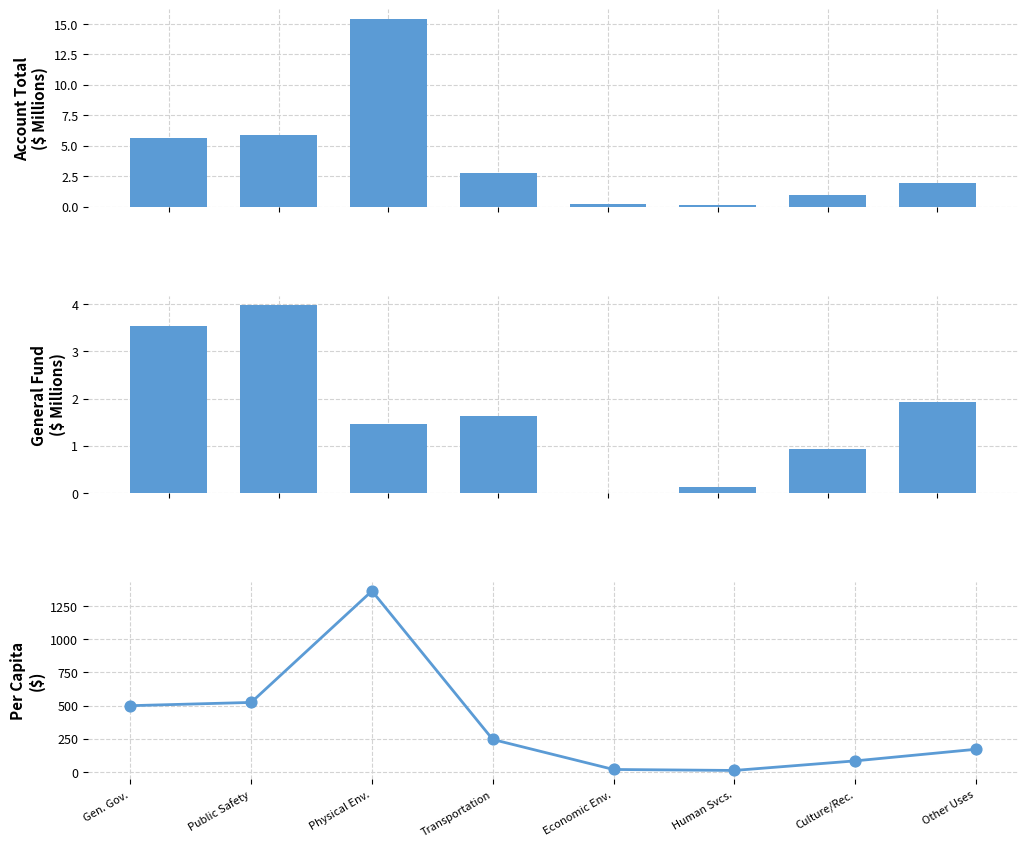

Is the value of Account Total at Transportation greater than the value of Per Capita at Public Safety?

No